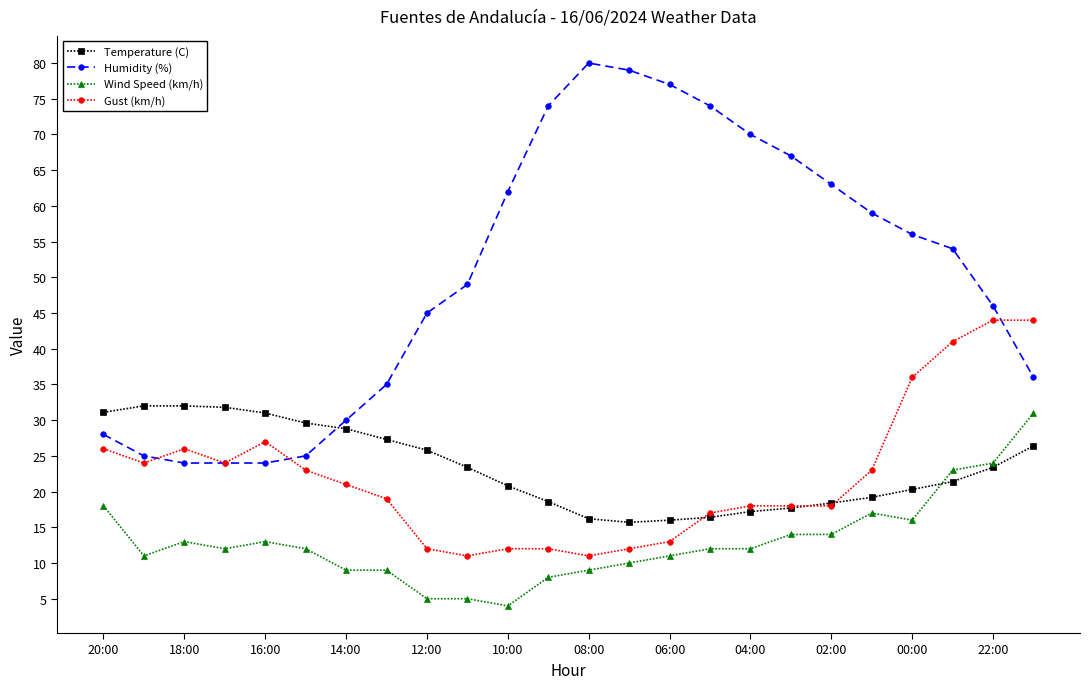

What is the value of the Wind Speed (km/h) point at the 12th from the left?

8.0